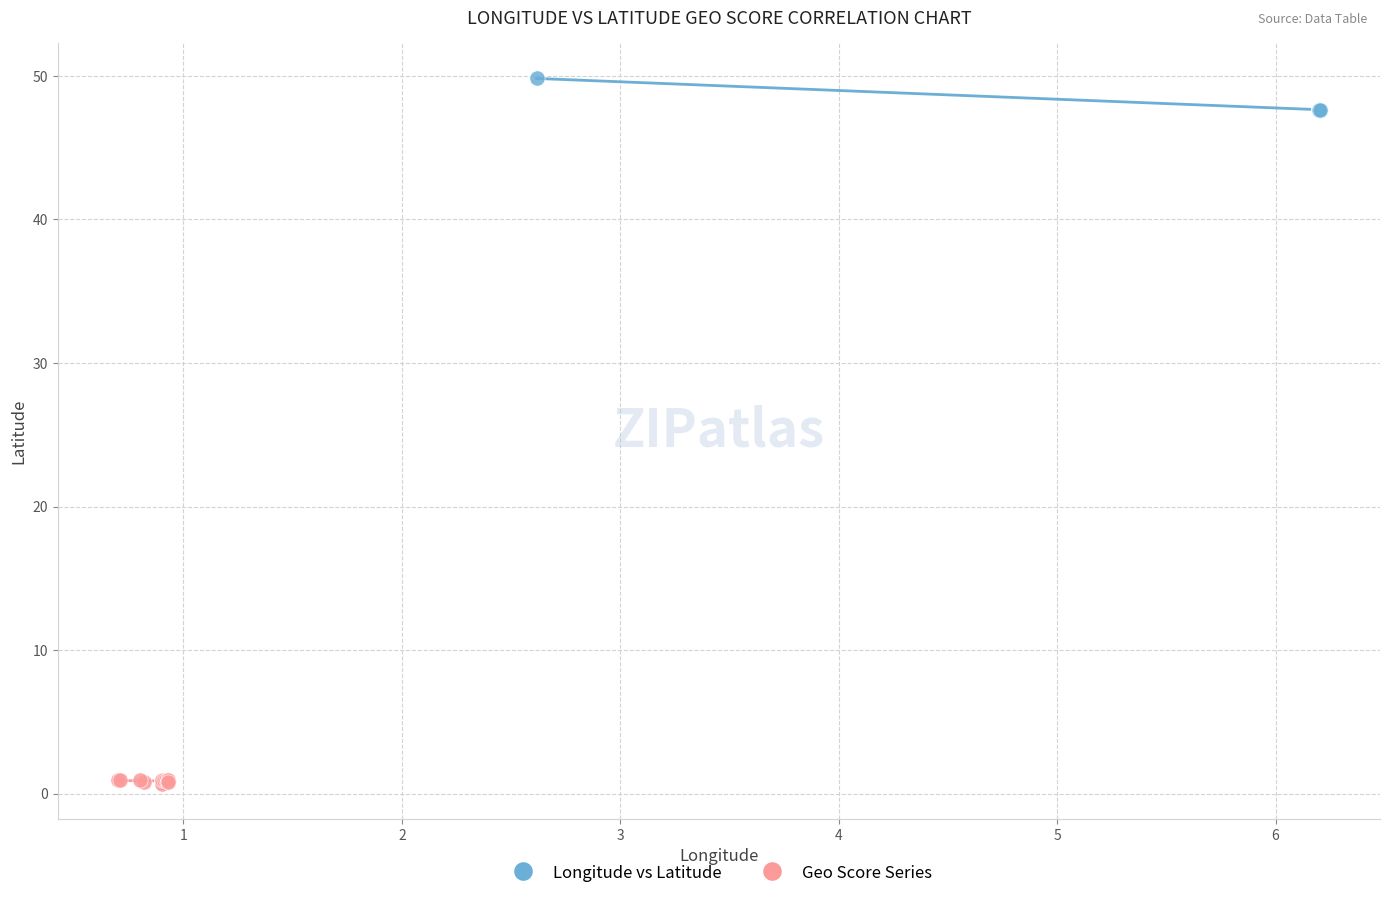

Which series reaches the maximum Y coordinate?

Longitude vs Latitude